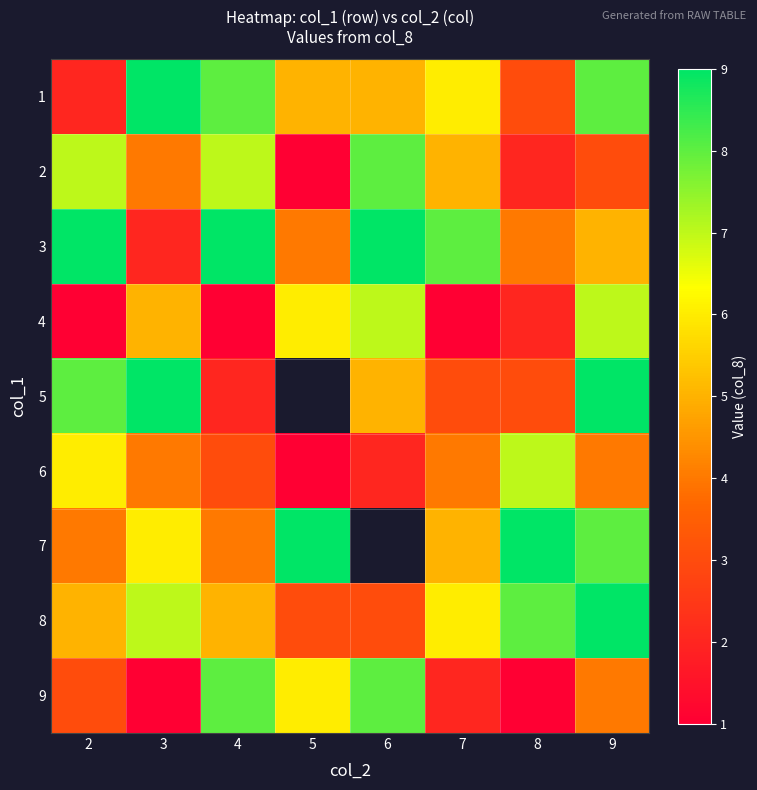

What is the difference between the maximum and second lowest values in the 5 series?

6.0